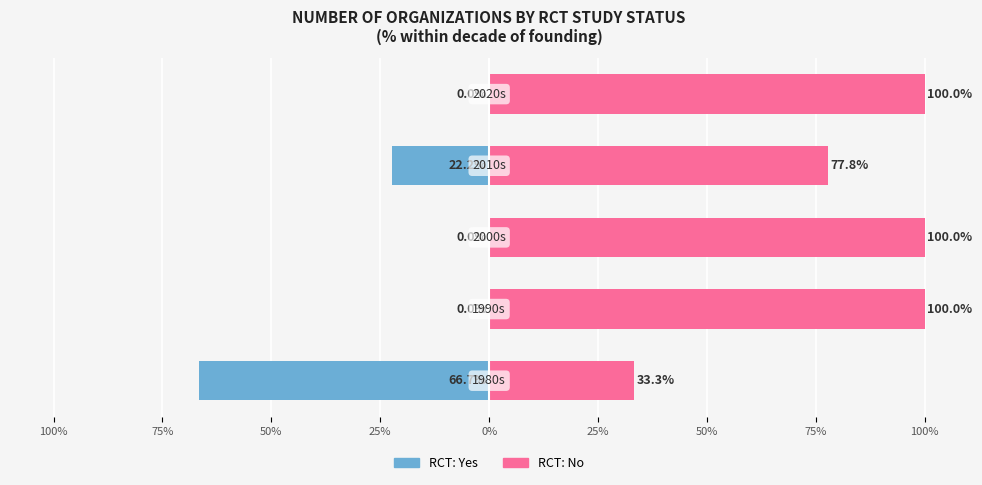

At 50%, list the series in order from smallest to largest.

RCT: Yes, RCT: No